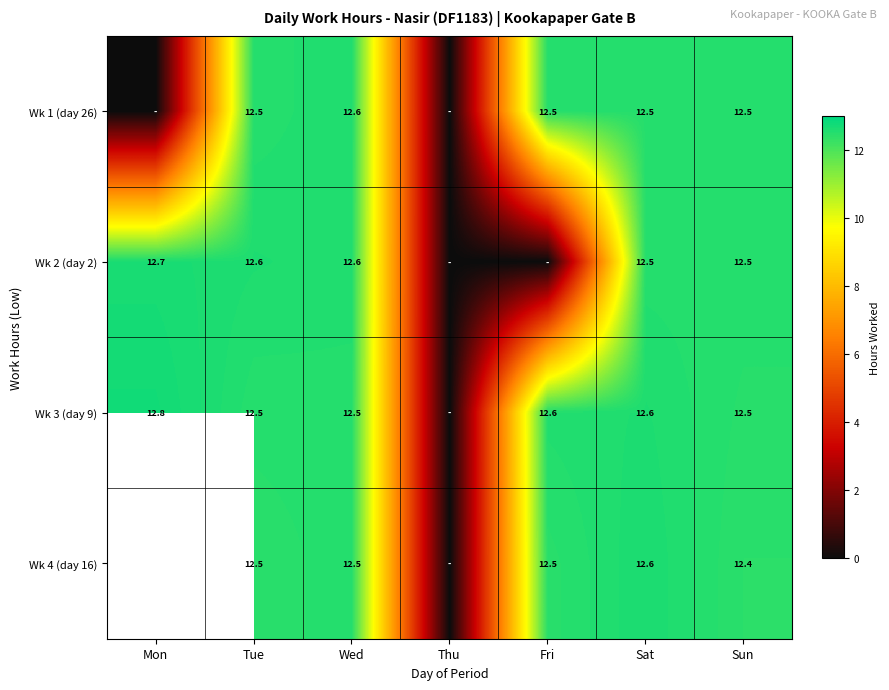

How many series are shown in this chart?

4